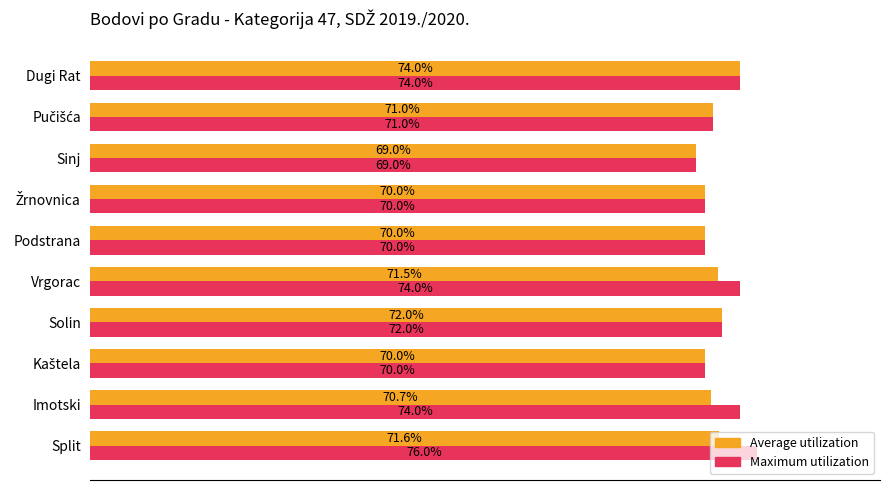

At which category is the sum across all series the highest?

Dugi Rat